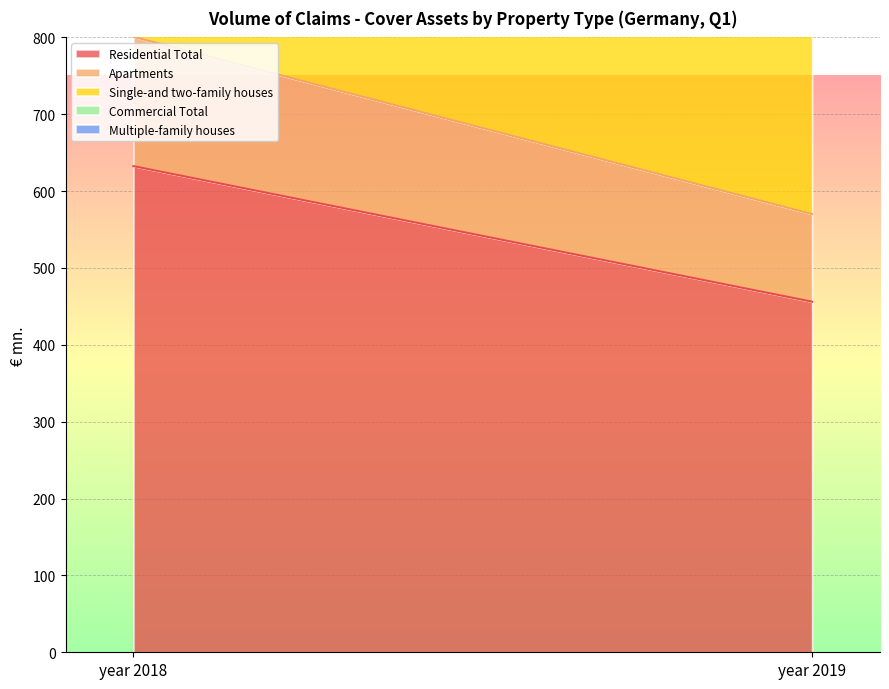

Which category has the lowest value in the Apartments series?

year 2019